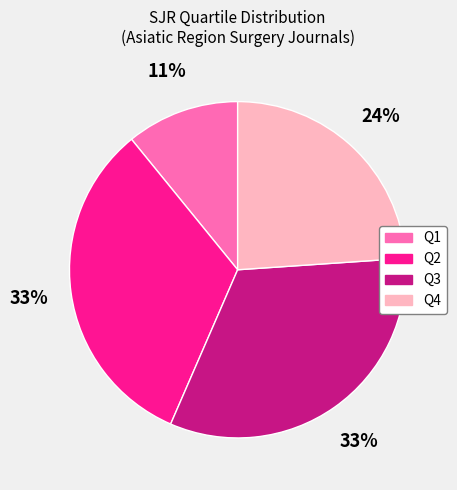

Is the sum of Q2 and Q4 greater than half?

Yes